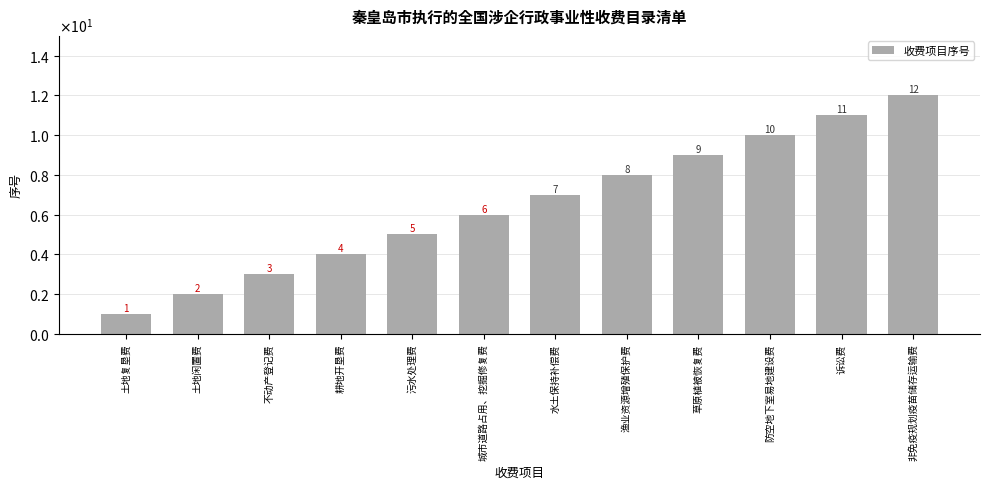

The value at 城市道路占用、挖掘修复费 is 1. True or false?

False